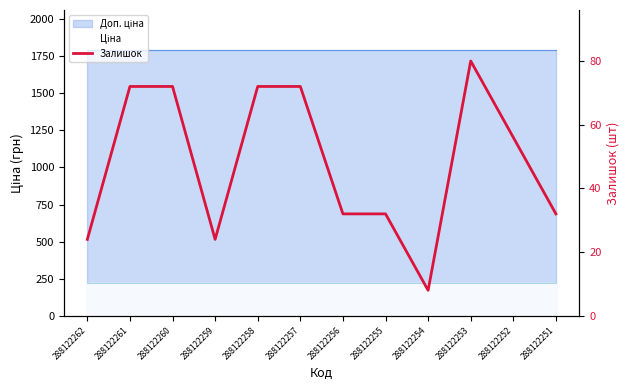

What is the sum of all values?

576